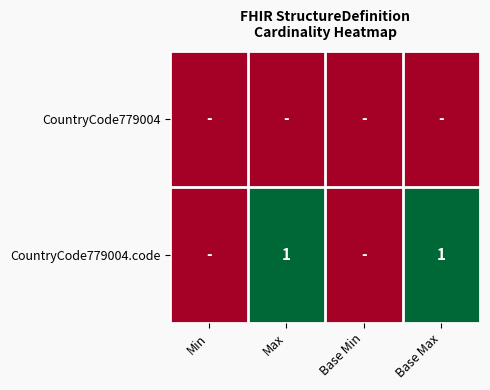

Is it true that CountryCode779004.code equals 2 at Max?

False